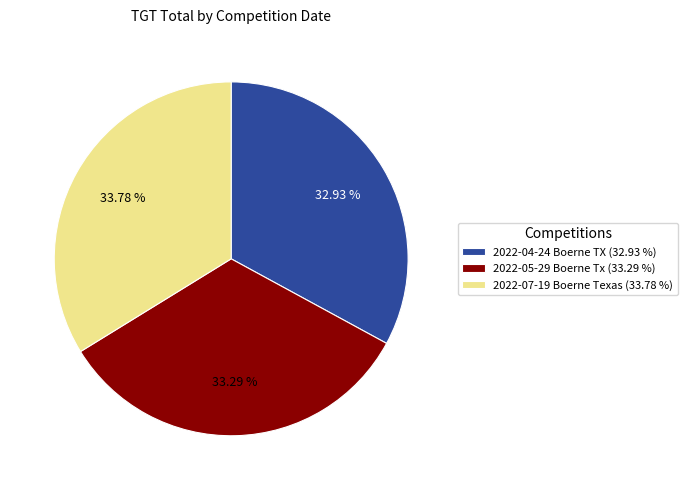

Does any single category account for the majority?

No